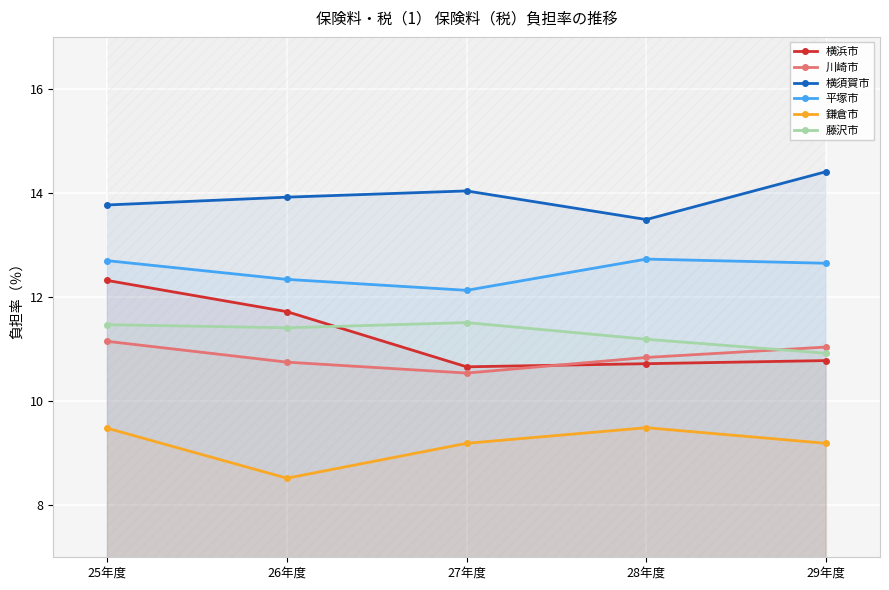

Rank the series by their maximum value, from highest to lowest.

横須賀市, 平塚市, 横浜市, 藤沢市, 川崎市, 鎌倉市